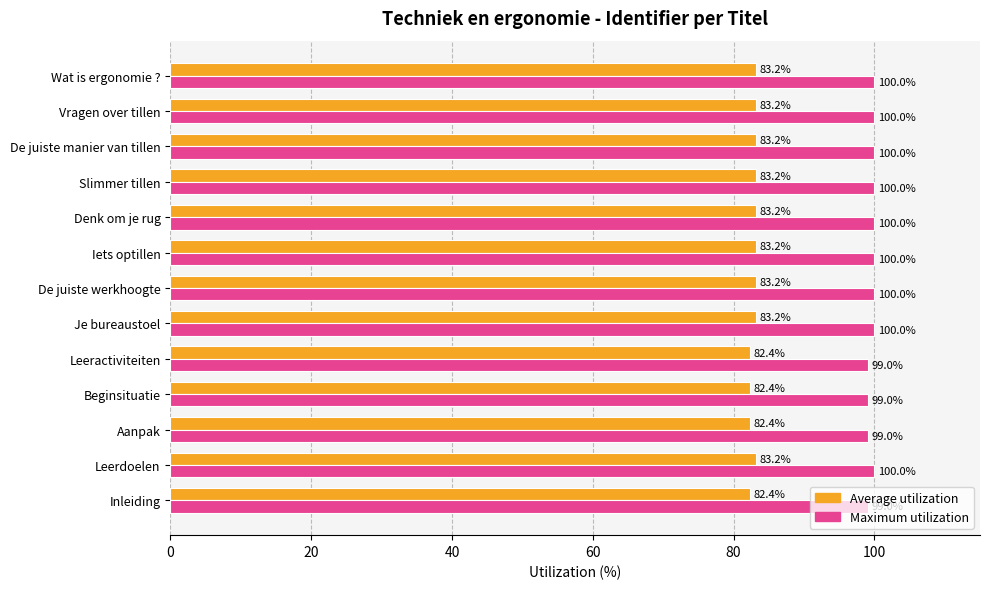

Which series changed the most between Beginsituatie and Denk om je rug?

Maximum utilization